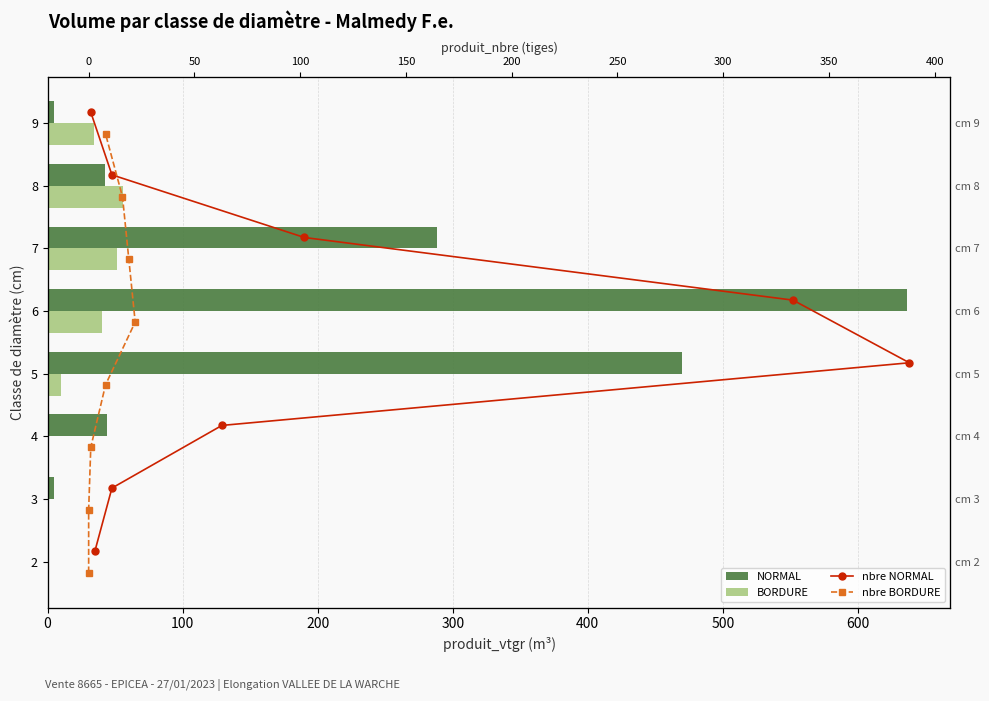

Between 600 and 700, which series saw the biggest shift?

NORMAL